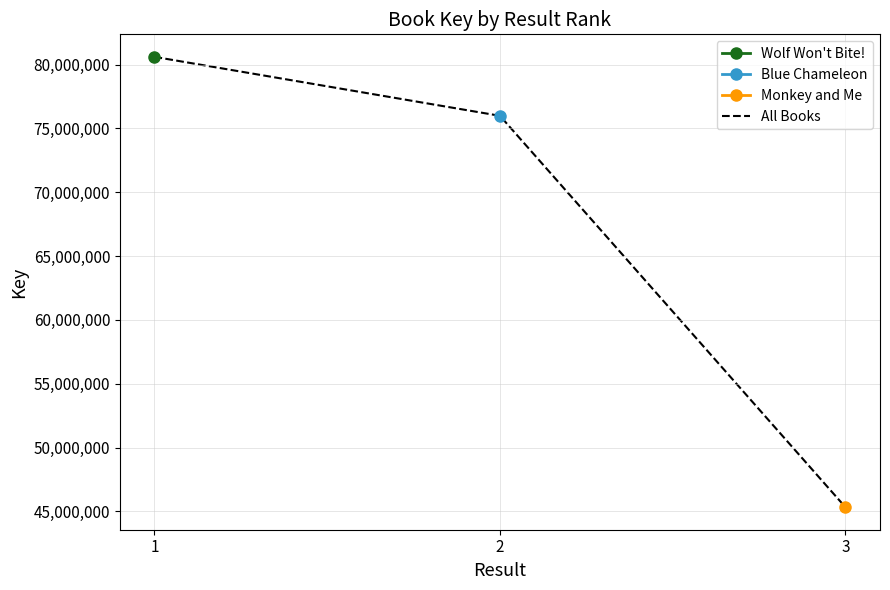

At which label is the value closest to 62969789?

2